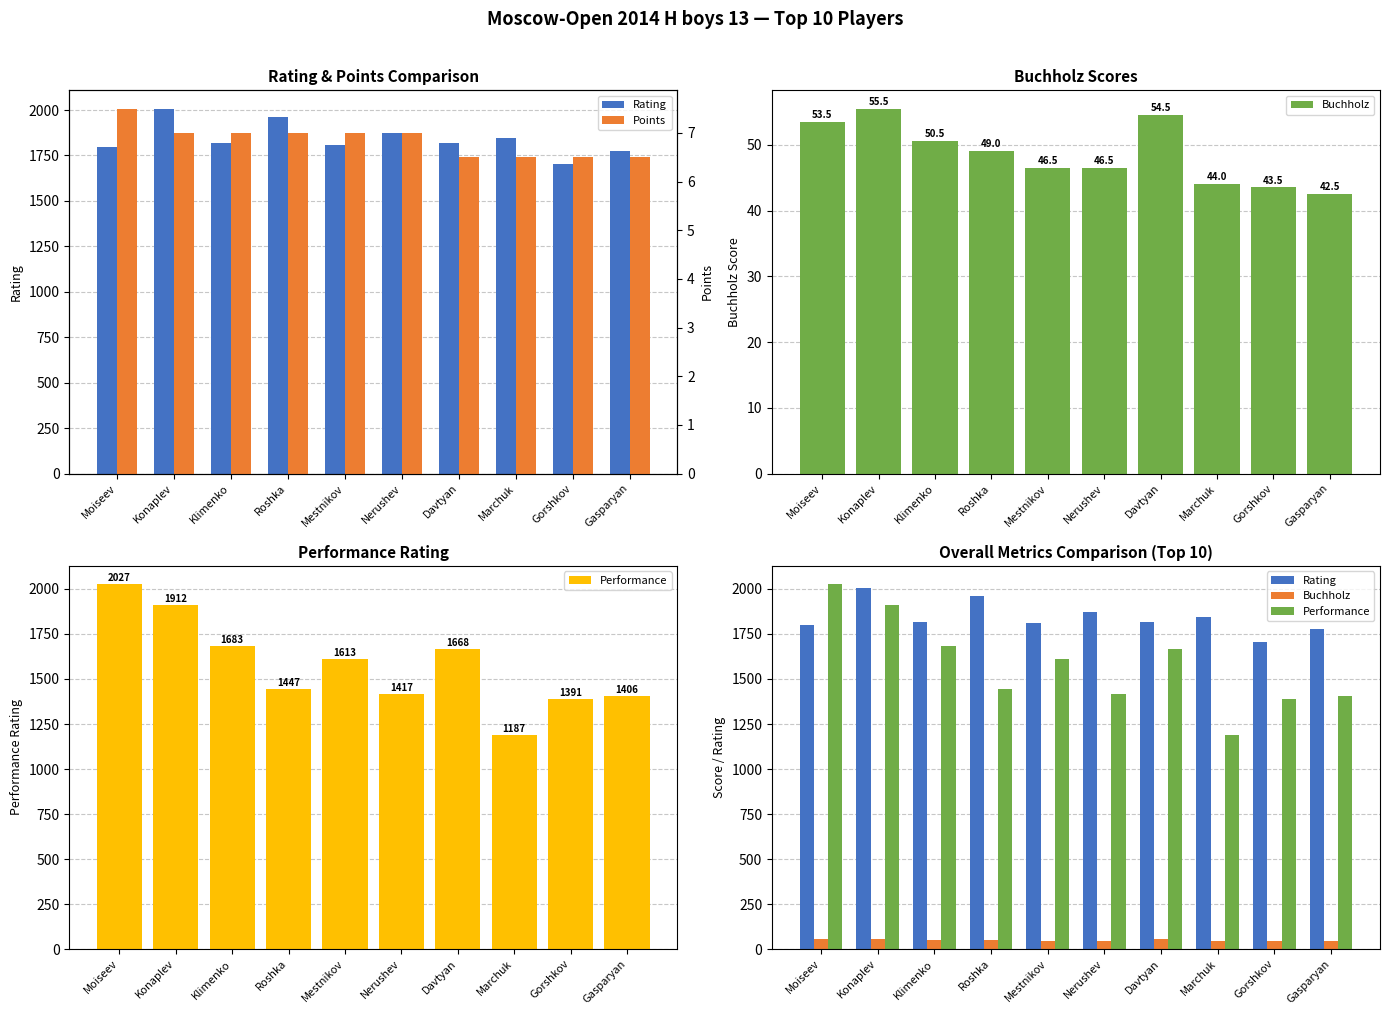

Which label corresponds to the smallest value in the chart?

Davtyan